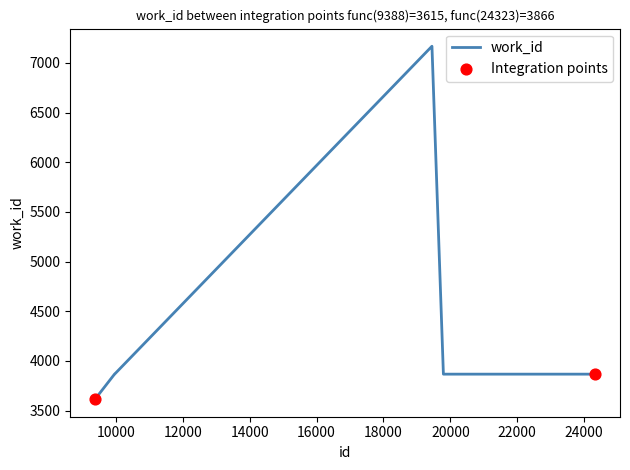

What is the smallest value displayed?

3615